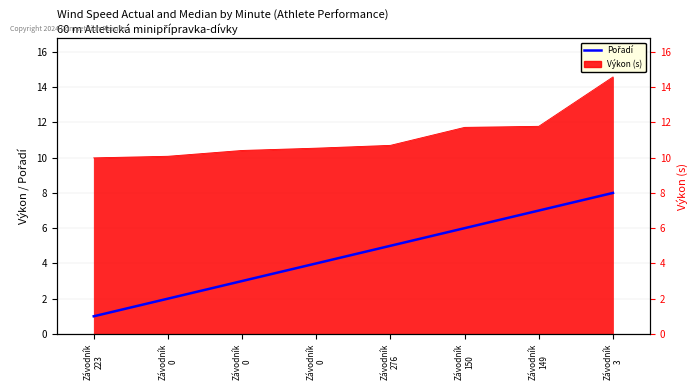

How many lines are shown in the chart?

1